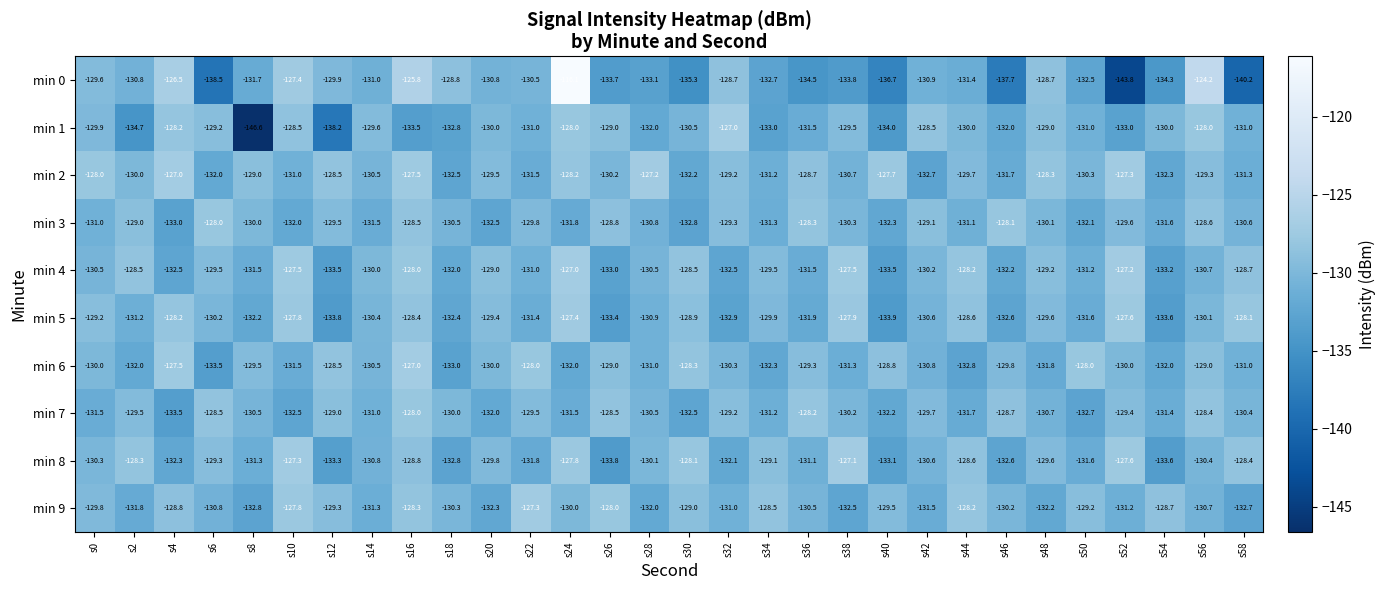

What is the average value of the min 8 series?

-130.4